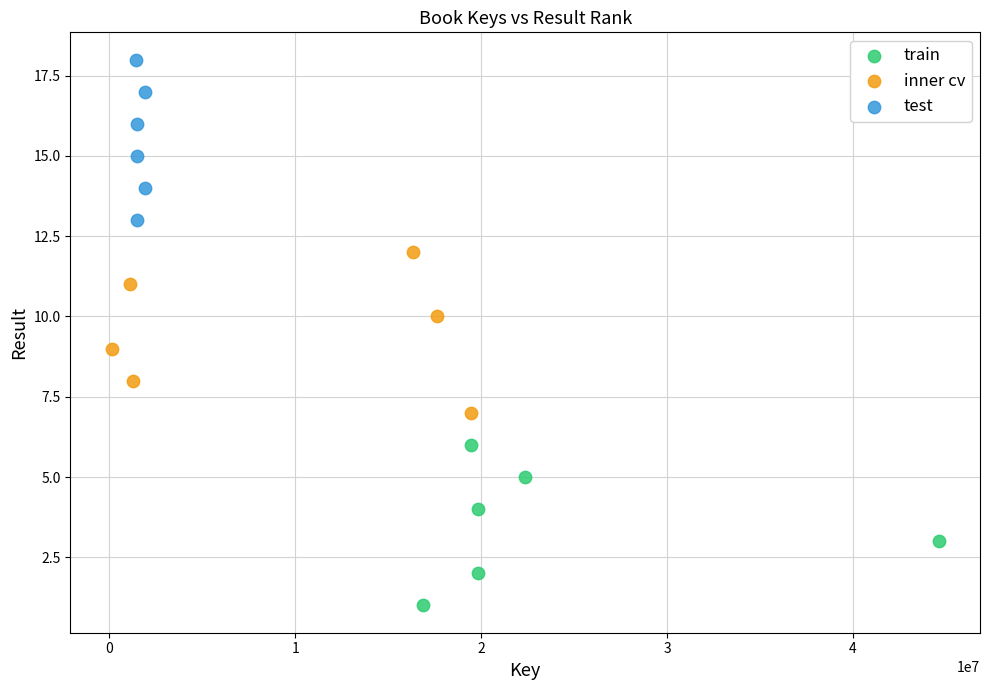

Which series reaches the minimum Y coordinate?

train